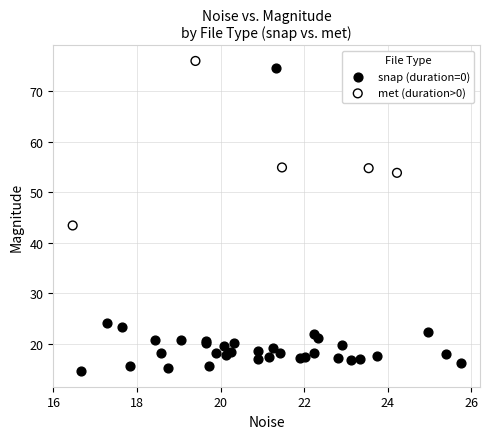

What are all the series names shown in the legend?

snap (duration=0), met (duration>0)